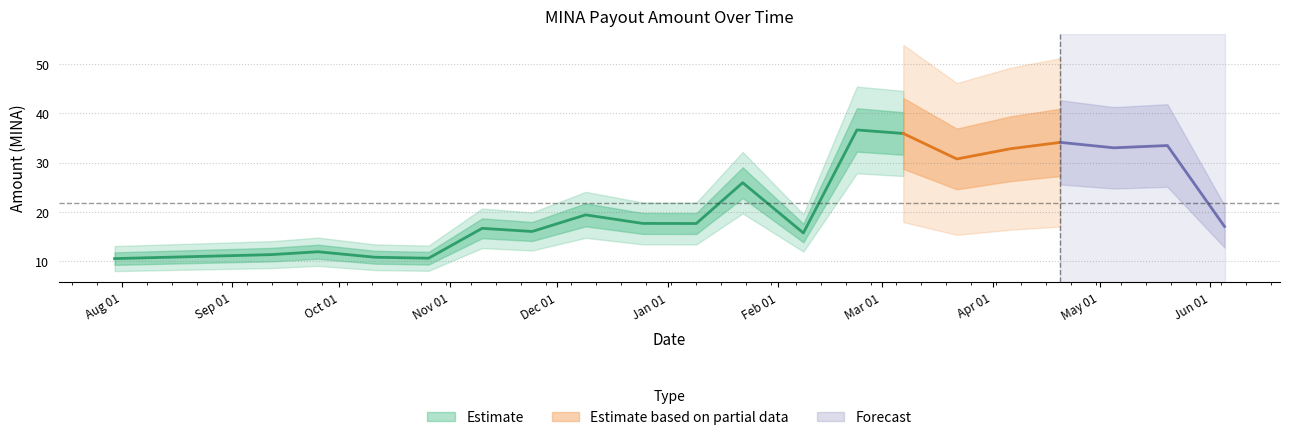

How many categories are shown in the chart?

20